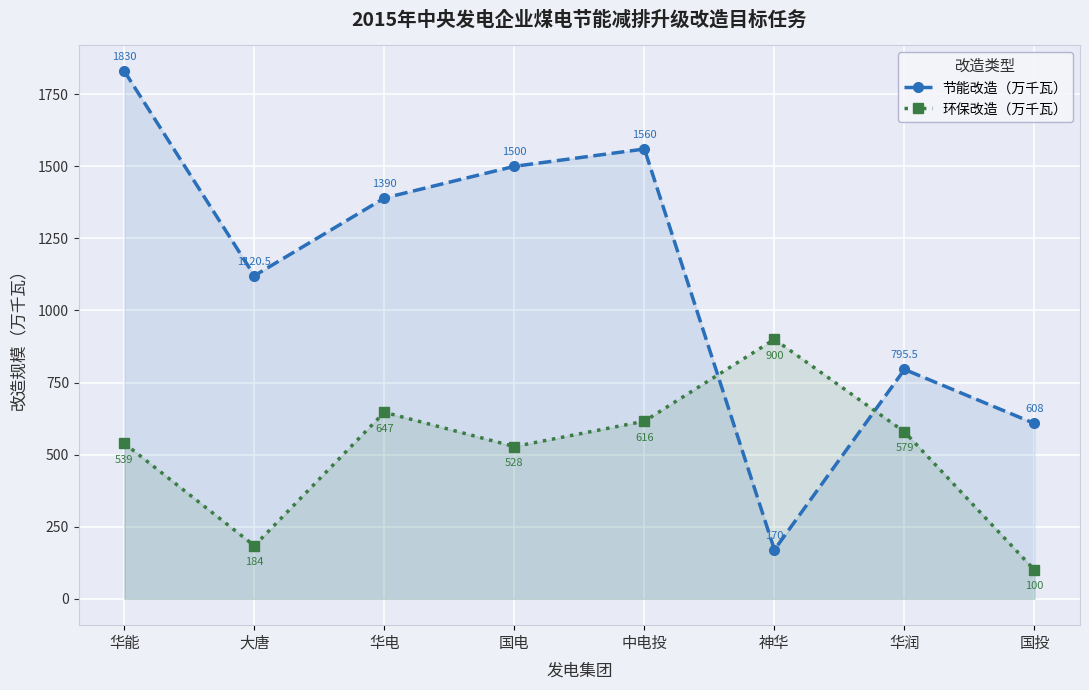

Reading left to right, transcribe all the data shown in this chart.

节能改造（万千瓦）: 1830.0	1120.5	1390.0	1500.0	1560.0	170.0	795.5	608.0
环保改造（万千瓦）: 539.0	184.0	647.0	528.0	616.0	900.0	579.0	100.0